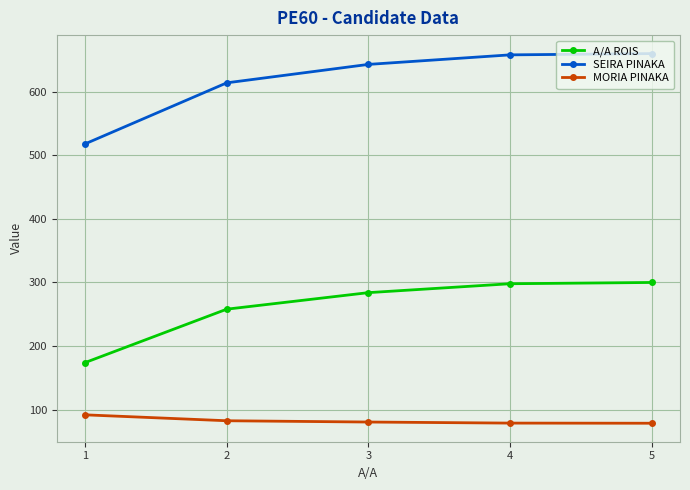

What is the sum of all A/A ROIS values?

1314.0